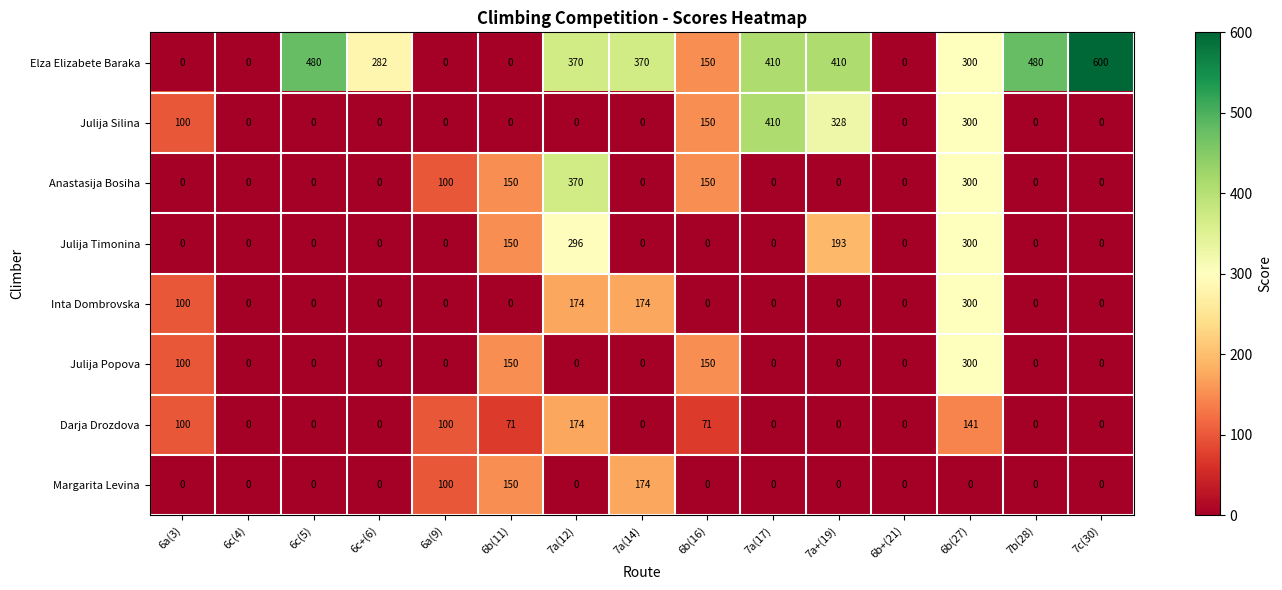

Which series has the widest spread of values?

Elza Elizabete Baraka